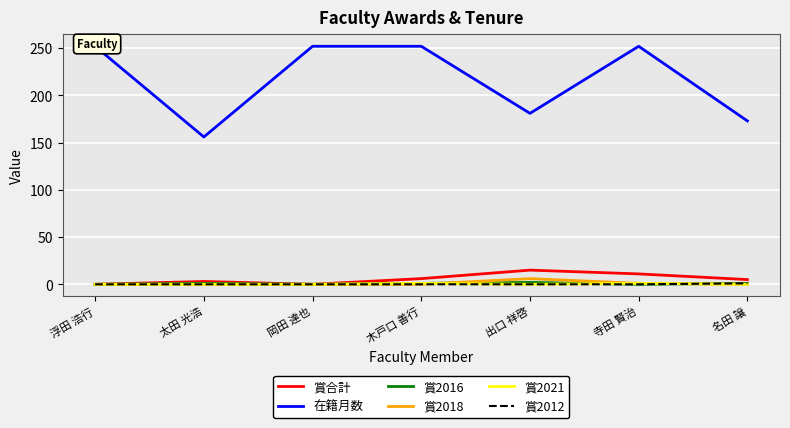

Which has a higher value, 名田 譲 or 寺田 賢治?

寺田 賢治